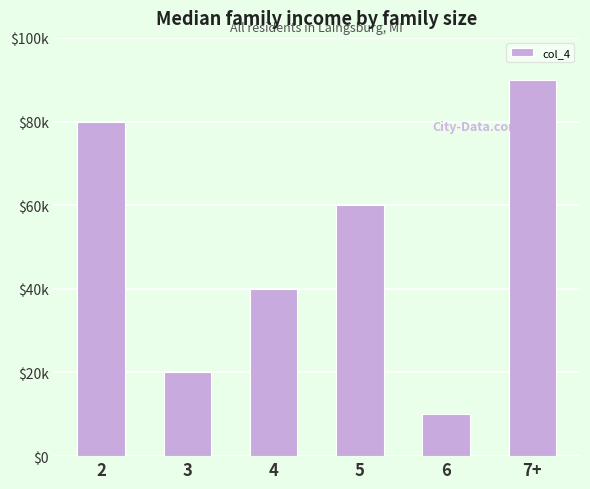

What is the ratio of the value at 2 to the value at 4?

2.0